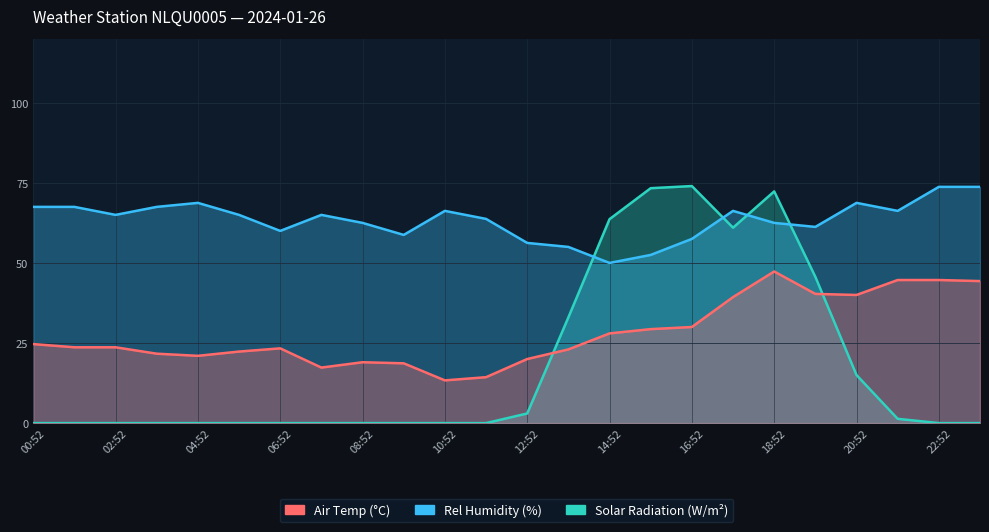

Does the chart have visible grid lines?

Yes